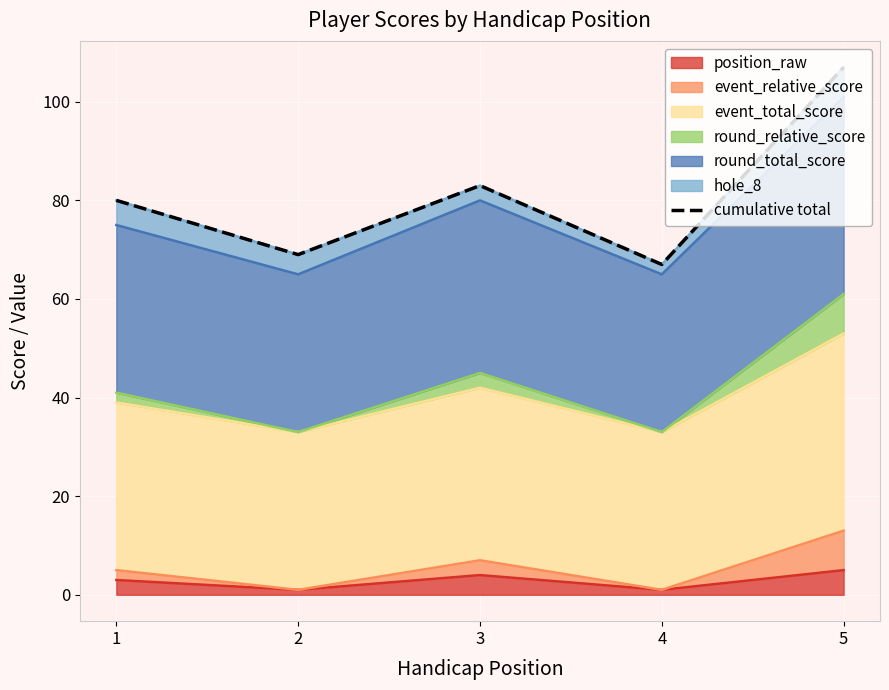

How many data points does each series have?

5